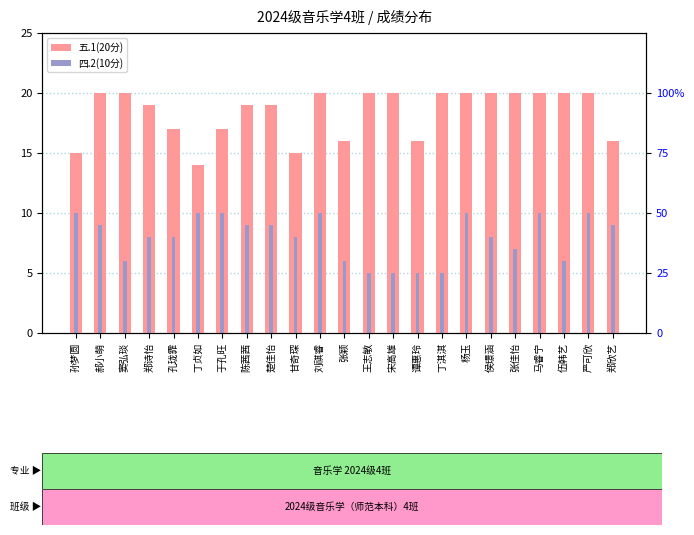

What is the total value across all series at 谭惠玲?

21